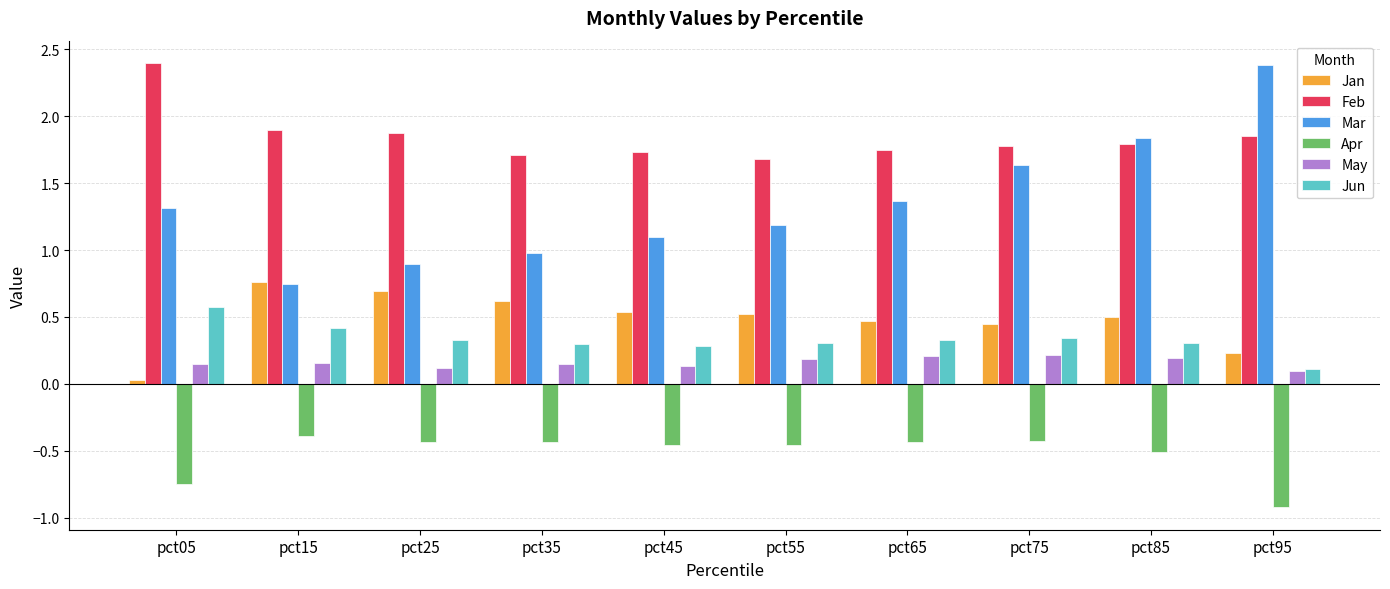

What is the spread (max minus min) of values at pct15?

2.3